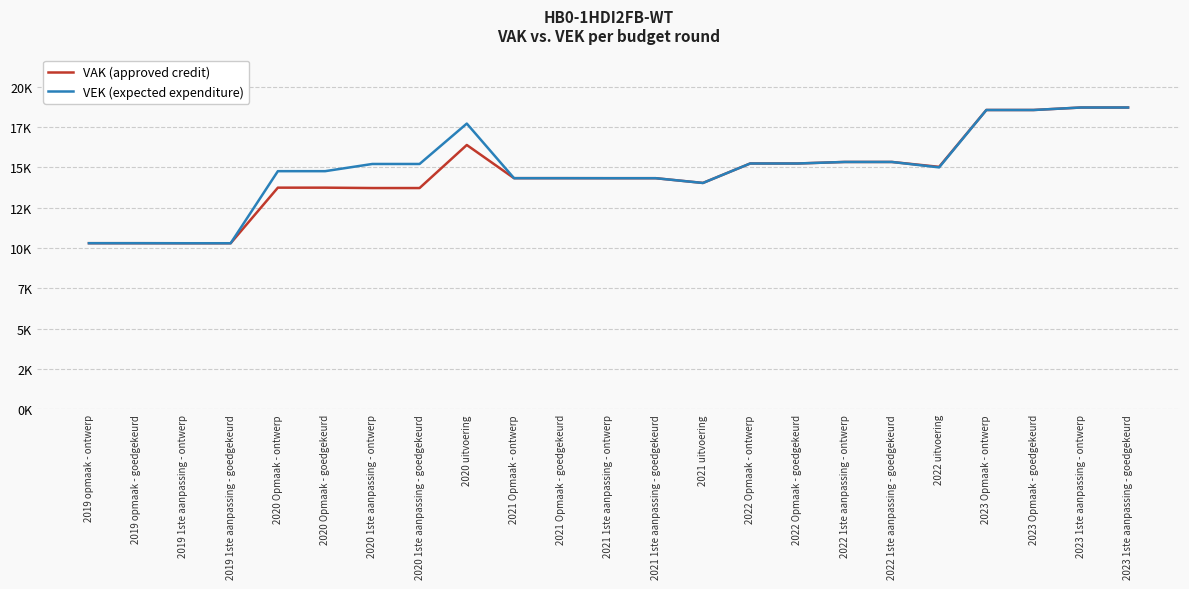

Is the value of VEK (expected expenditure) at 2019 opmaak - goedgekeurd greater than the value of VAK (approved credit) at 2023 Opmaak - goedgekeurd?

No